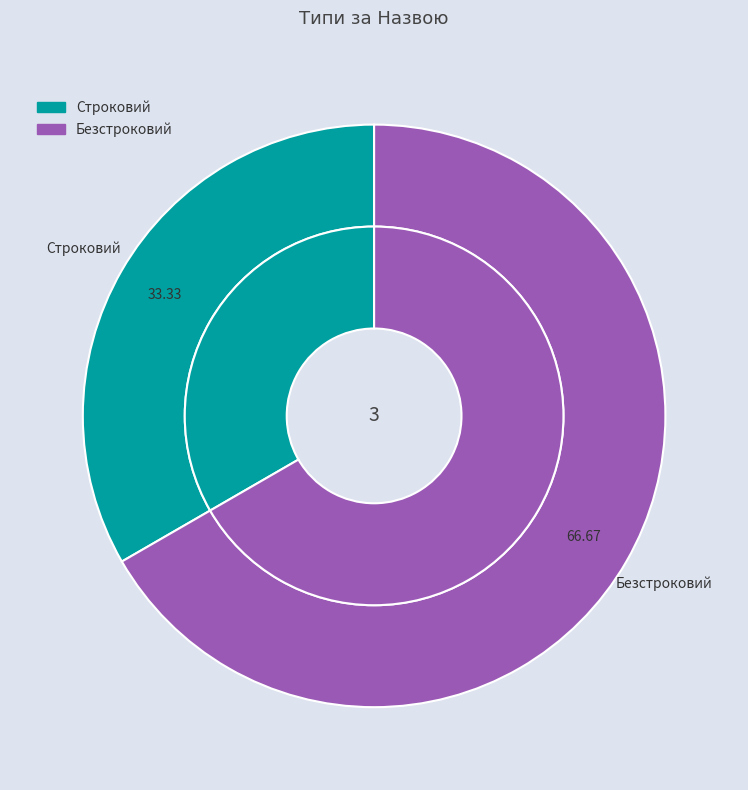

Rank the categories by value from lowest to highest.

Строковий, Безстроковий